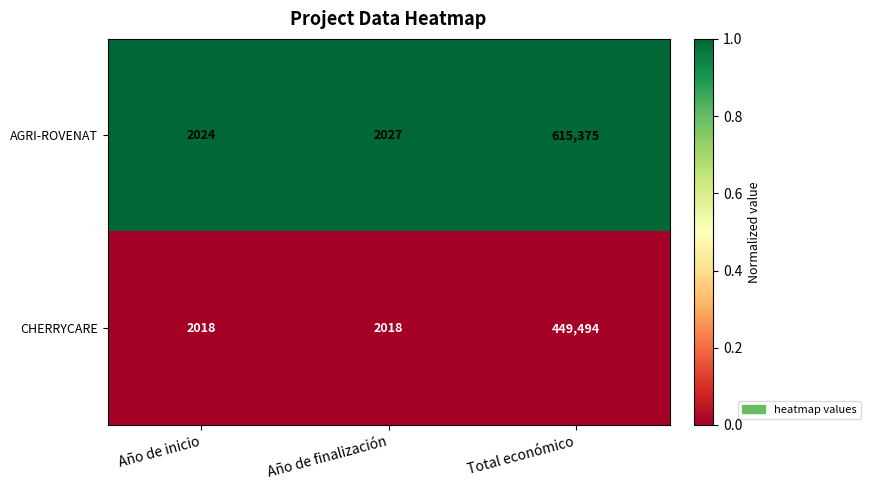

True or false: AGRI-ROVENAT has a value of 615375 at Total económico.

True